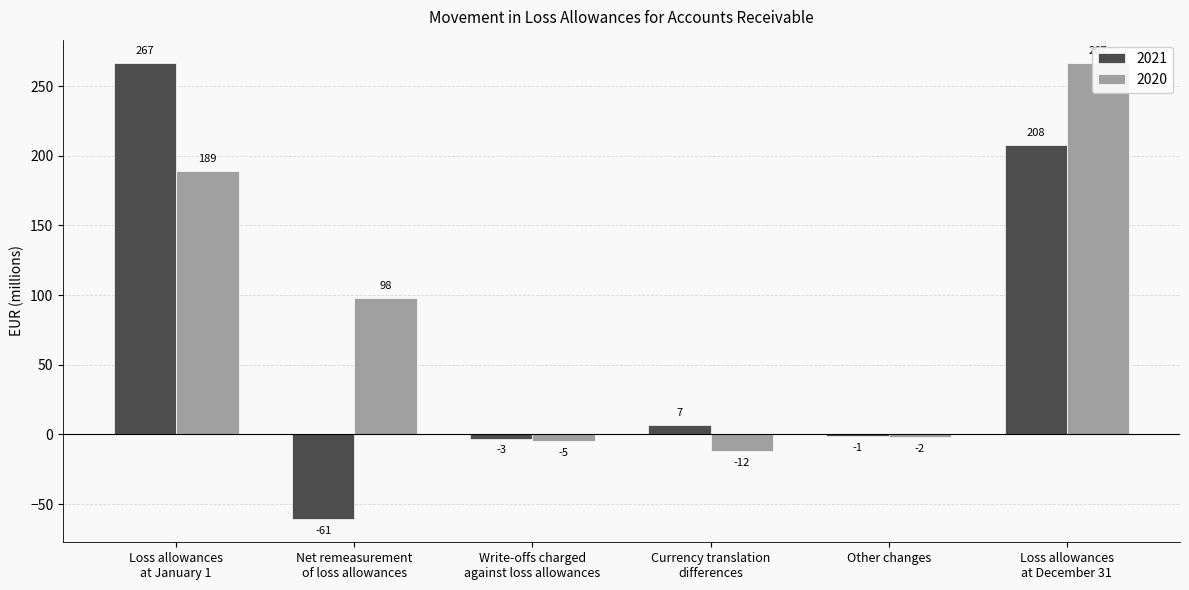

What position from the left is Loss allowances
at January 1?

1